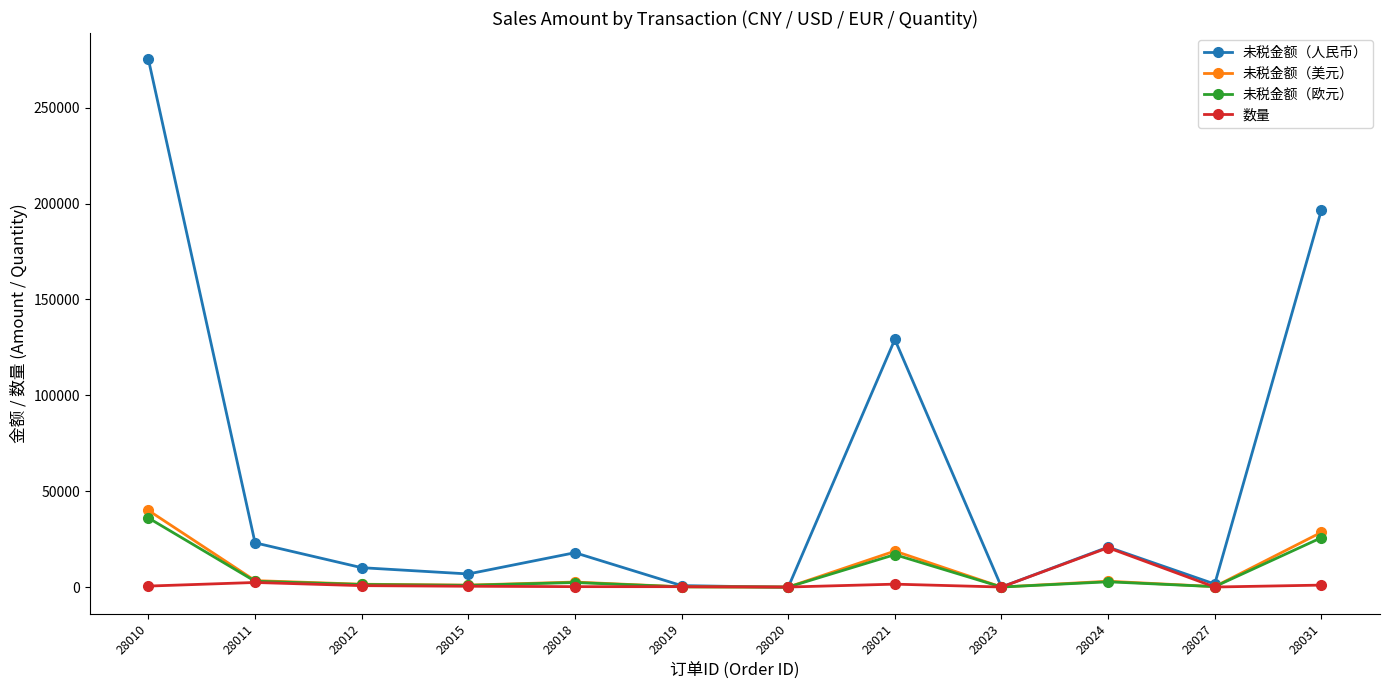

How many data points does each series have?

12